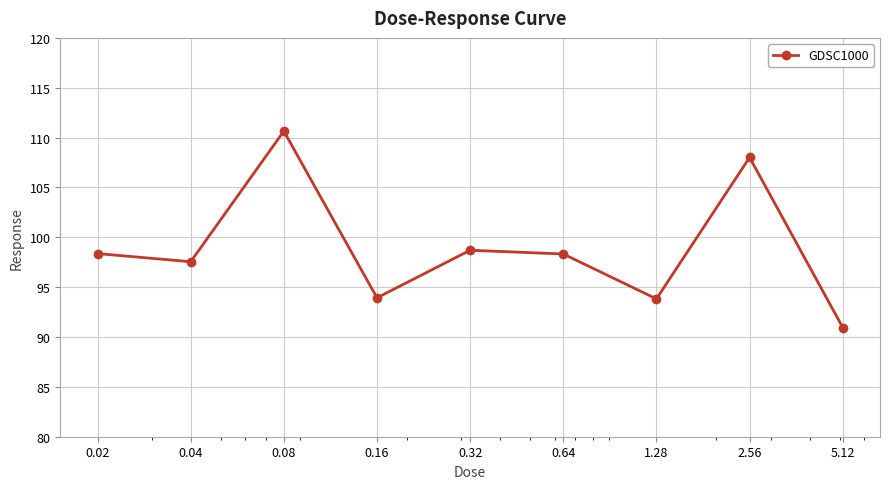

What is the maximum value shown in the chart?

110.6